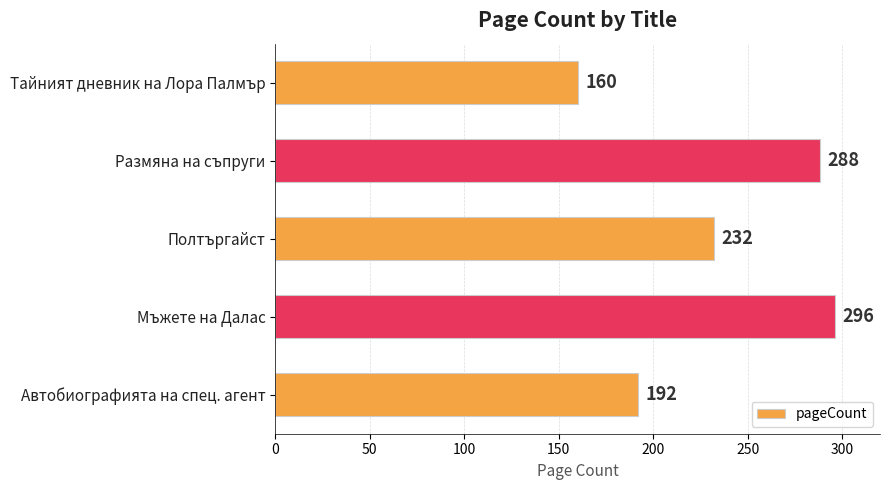

How many bars are there in total?

5